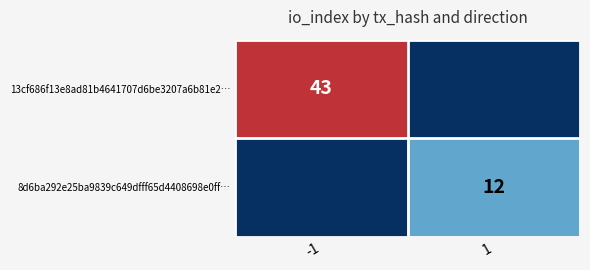

True or false: 13cf686f13e8ad81b4641707d6be3207a6b81e2… has a value of 11 at -1.

False